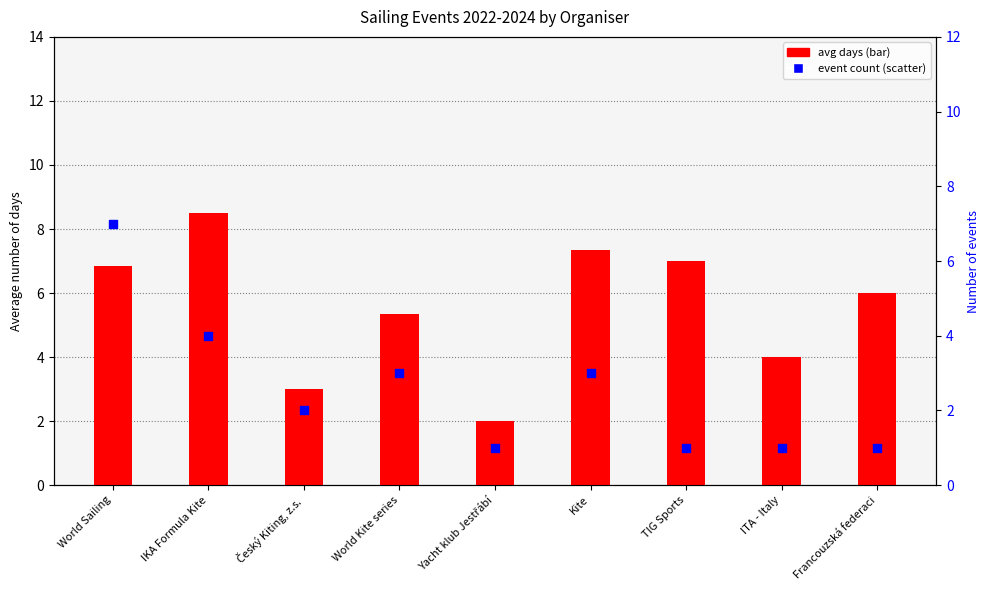

Which series reaches the minimum Y coordinate?

event count